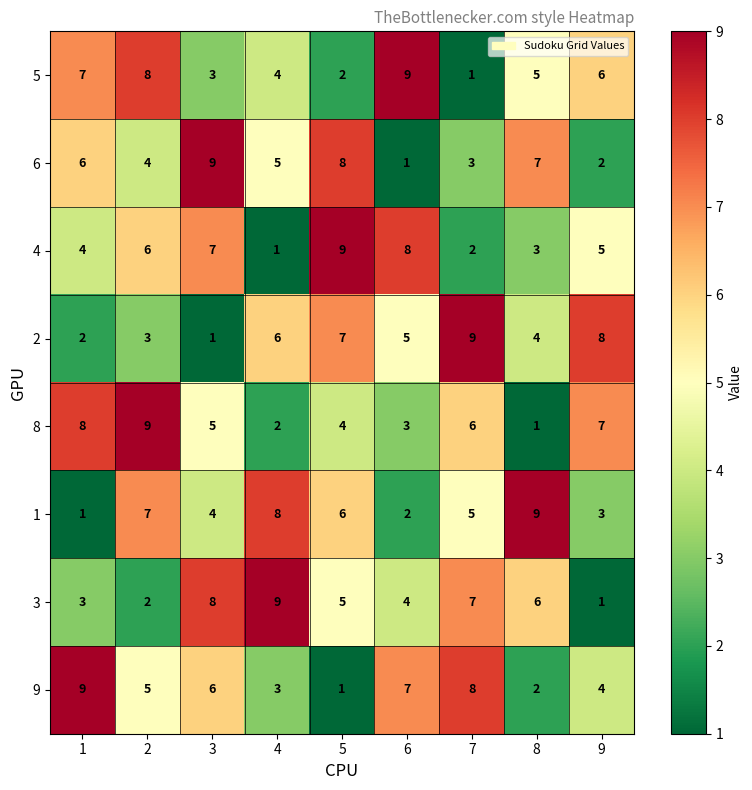

The 9 series shows 3 at 8. True or false?

False